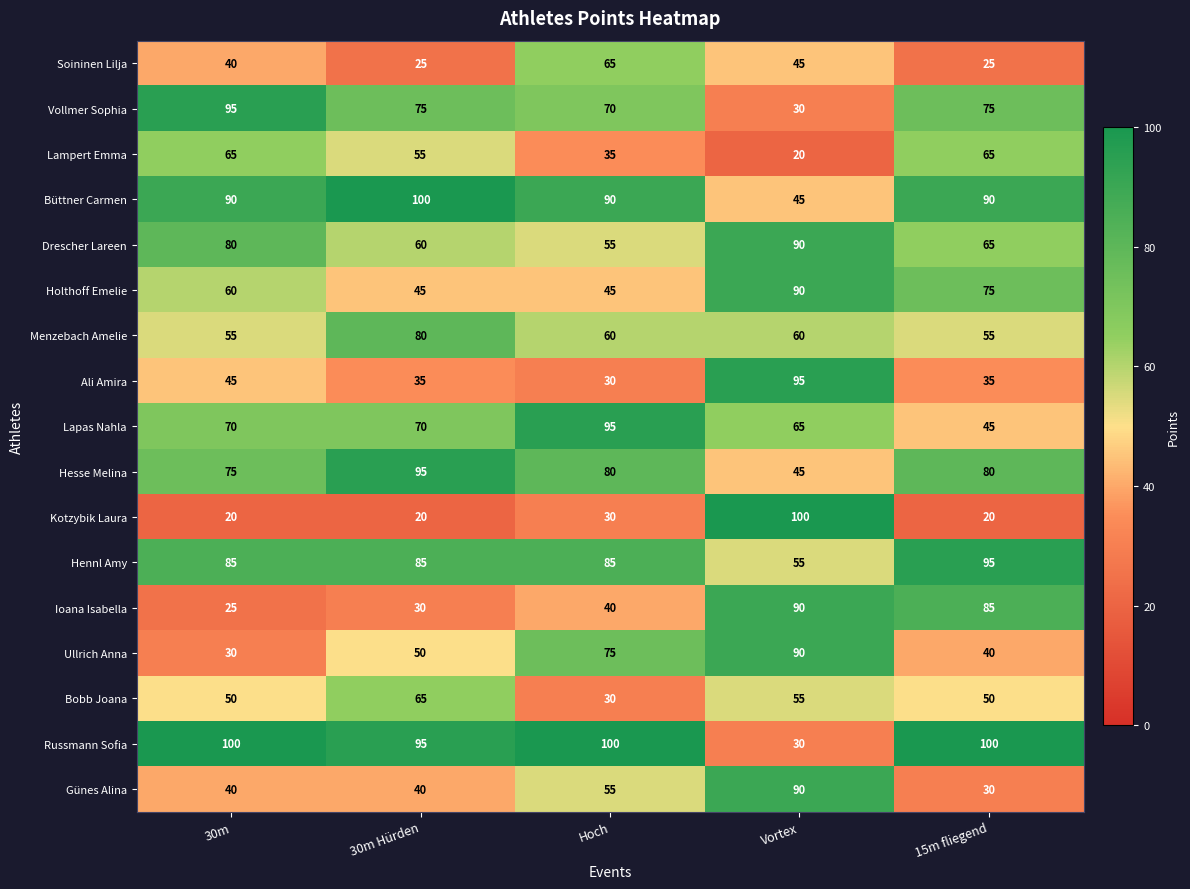

The Holthoff Emelie series shows 75 at 15m fliegend. True or false?

True